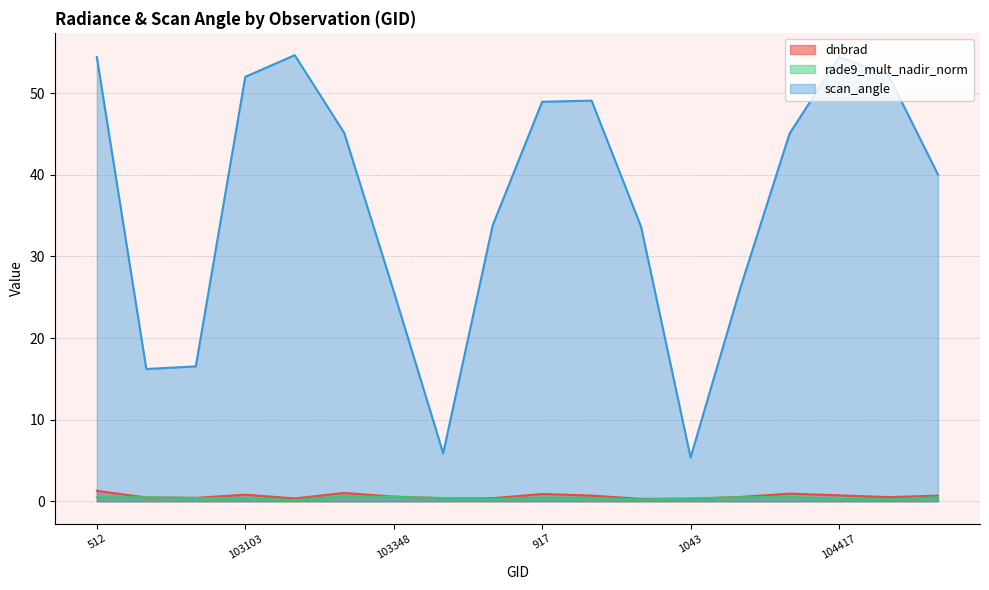

What is the label of the 4th point from the left?

103103